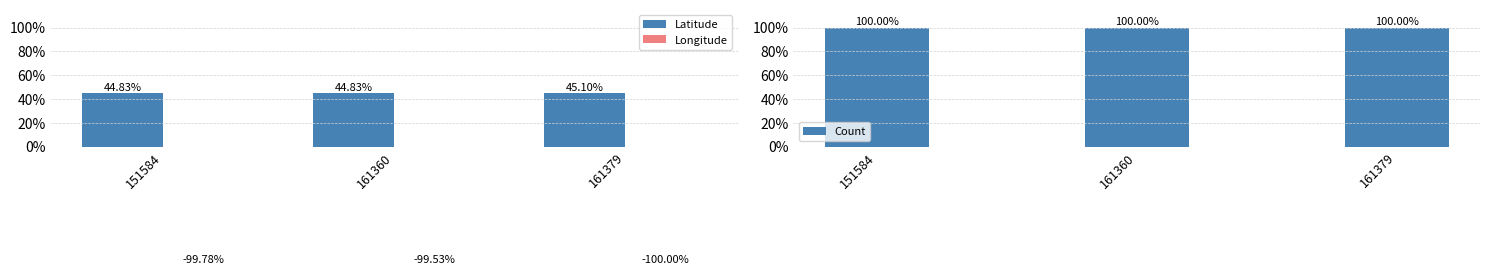

Reading left to right, list all the values displayed in this chart.

Latitude: 151584=0.4	161360=0.4	161379=0.5
Longitude: 151584=-1.0	161360=-1.0	161379=-1.0
Count: 151584=1.0	161360=1.0	161379=1.0